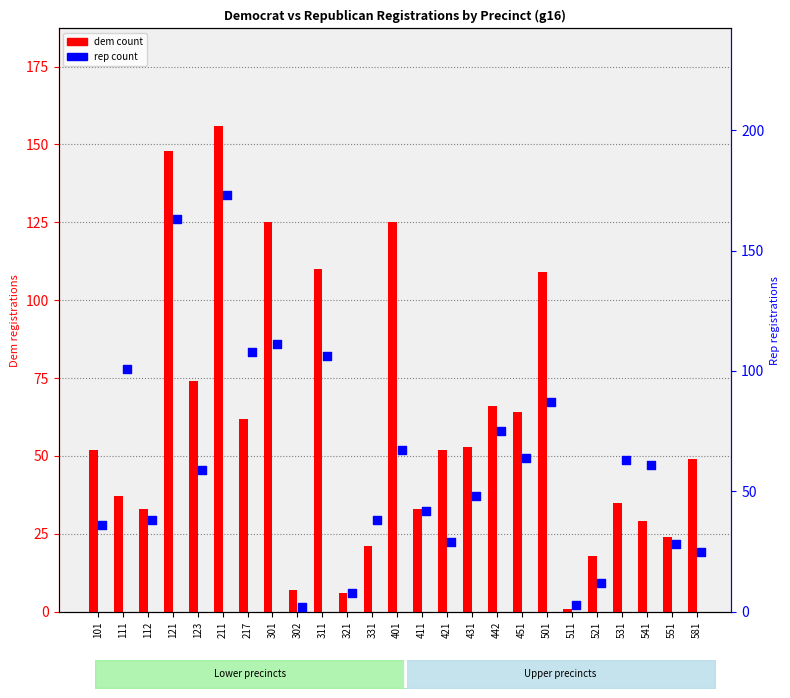

What are all the series names shown in the legend?

dem, rep